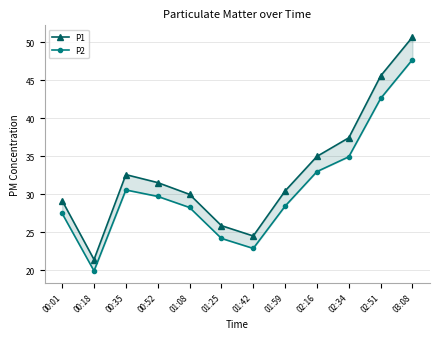

Is it true that P1 equals 25.9 at 01:25?

True